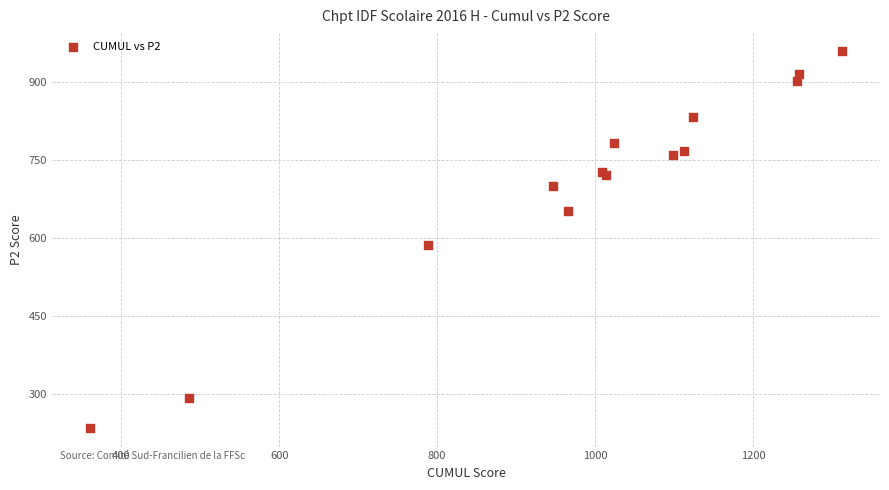

What Y value in the scatter plot is closest to 598?

588